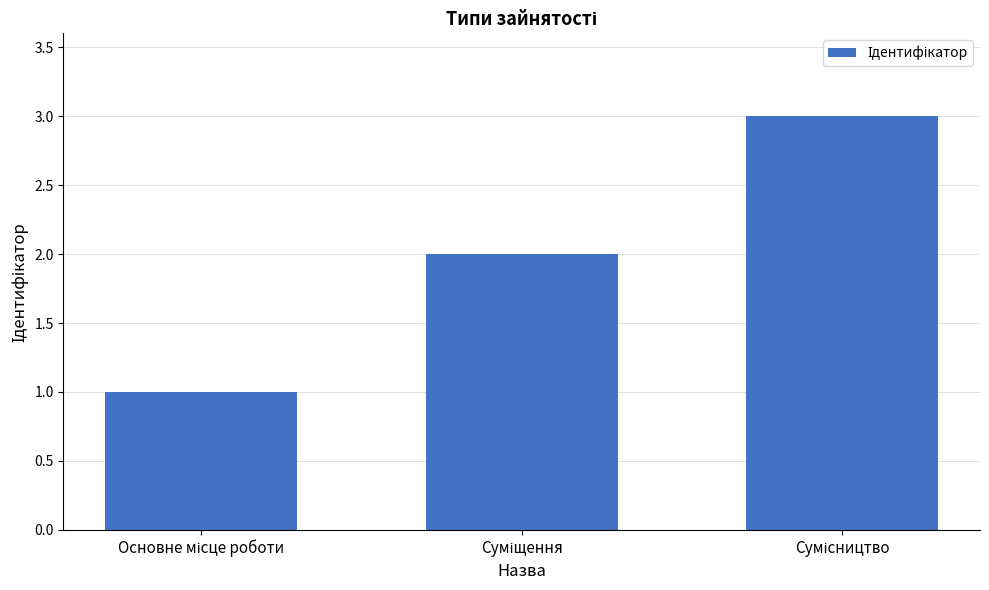

How many data points are less than 2?

1